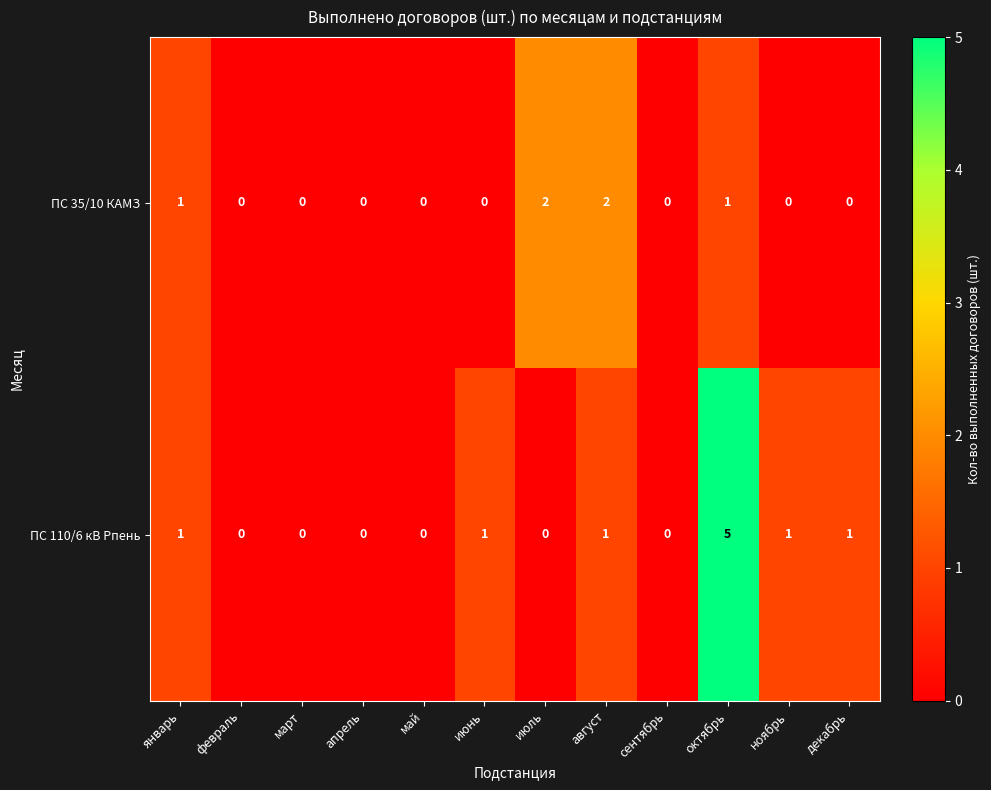

Which series has the widest spread of values?

ПС 110/6 кВ Рпень